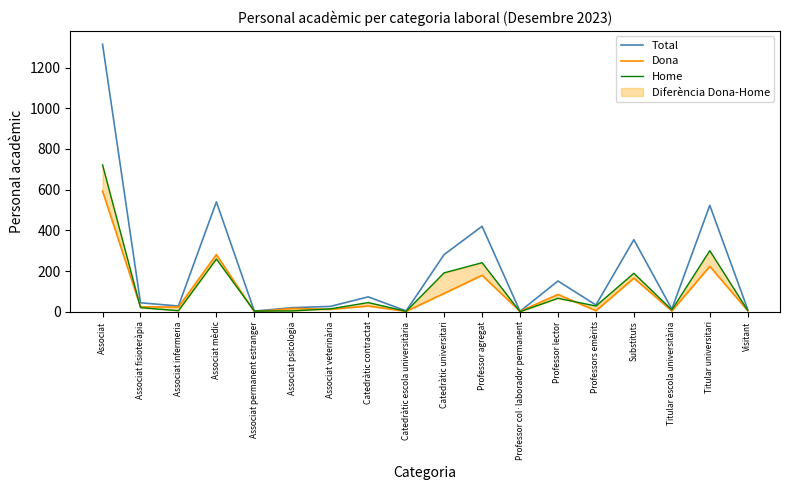

What position from the right is Associat infermeria?

16